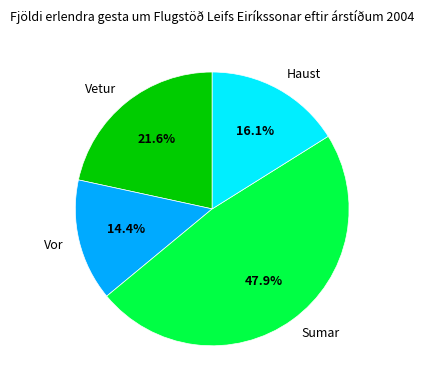

What is the ratio of the value at Vetur to the value at Sumar?

0.5